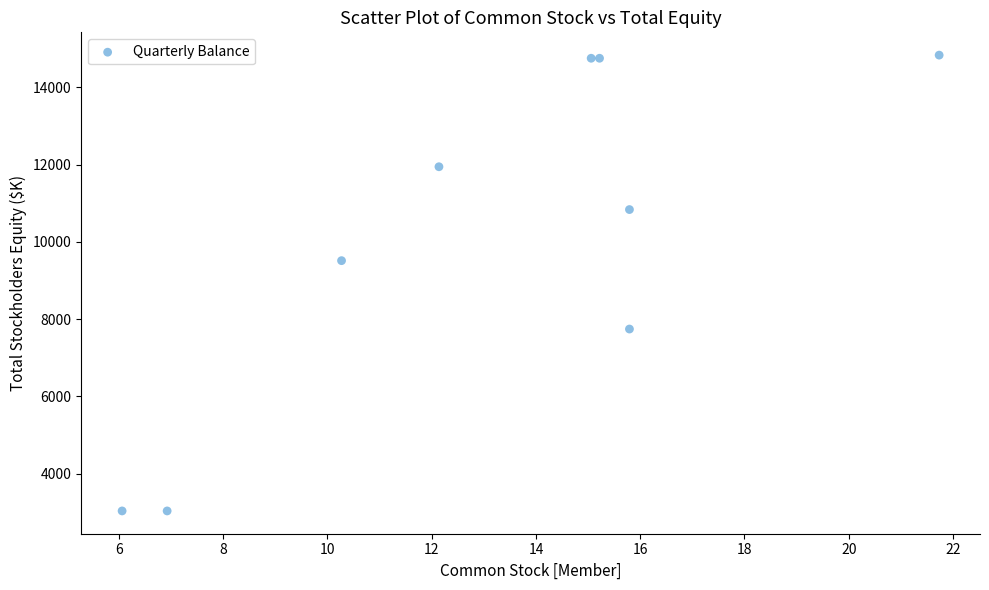

What Y value in the scatter plot is closest to 8933?

9513